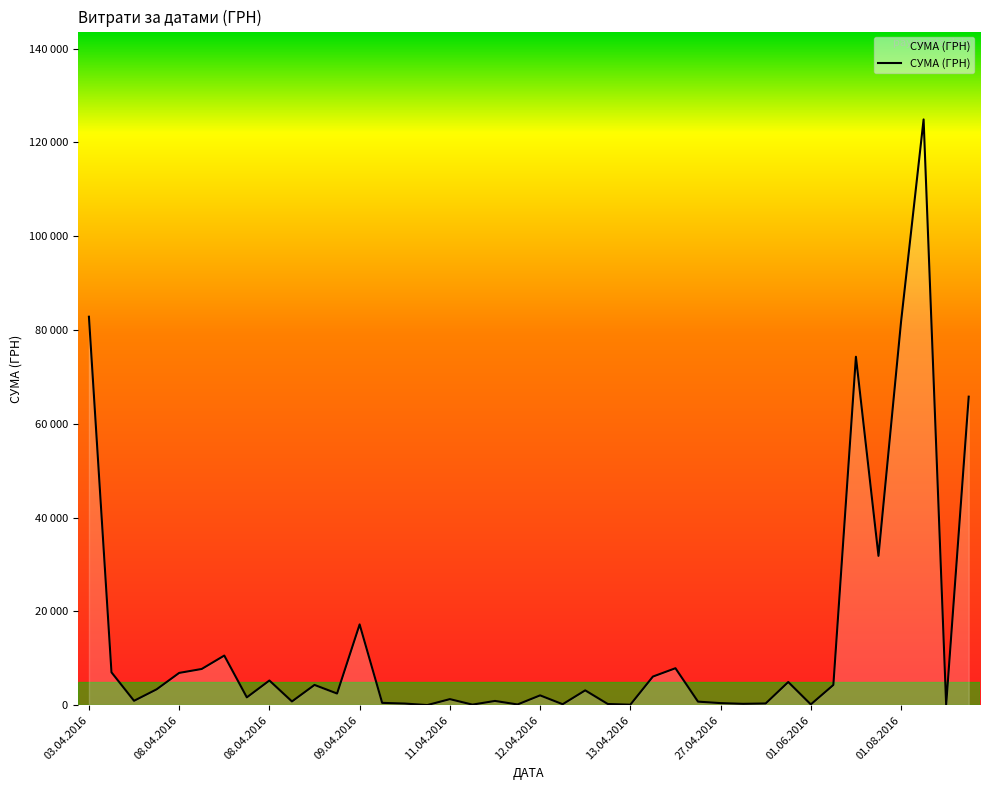

Does the chart display data point markers on the line(s)?

No